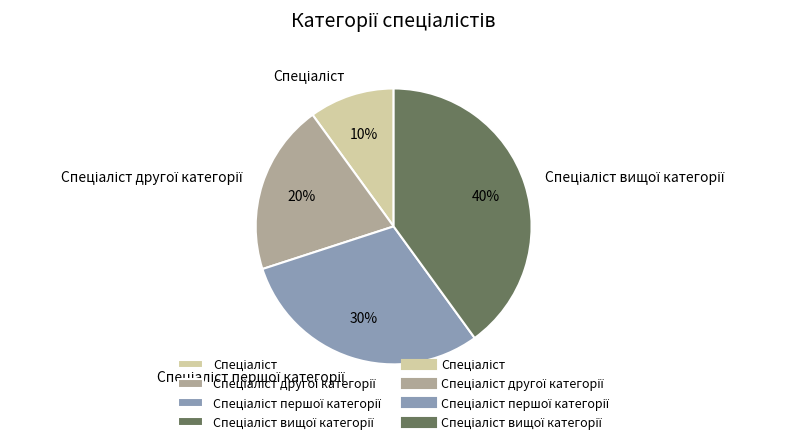

Count the number of slices in the pie.

4